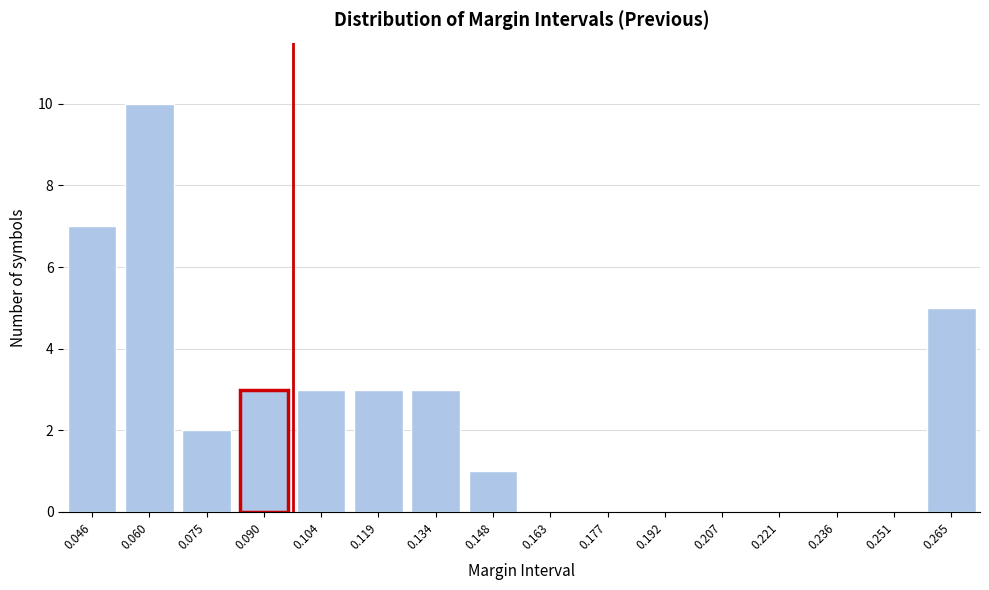

Reading left to right, list all the values displayed in this chart.

0.046=7	0.060=10	0.075=2	0.090=3	0.104=3	0.119=3	0.134=3	0.148=1	0.163=0	0.177=0	0.192=0	0.207=0	0.221=0	0.236=0	0.251=0	0.265=5